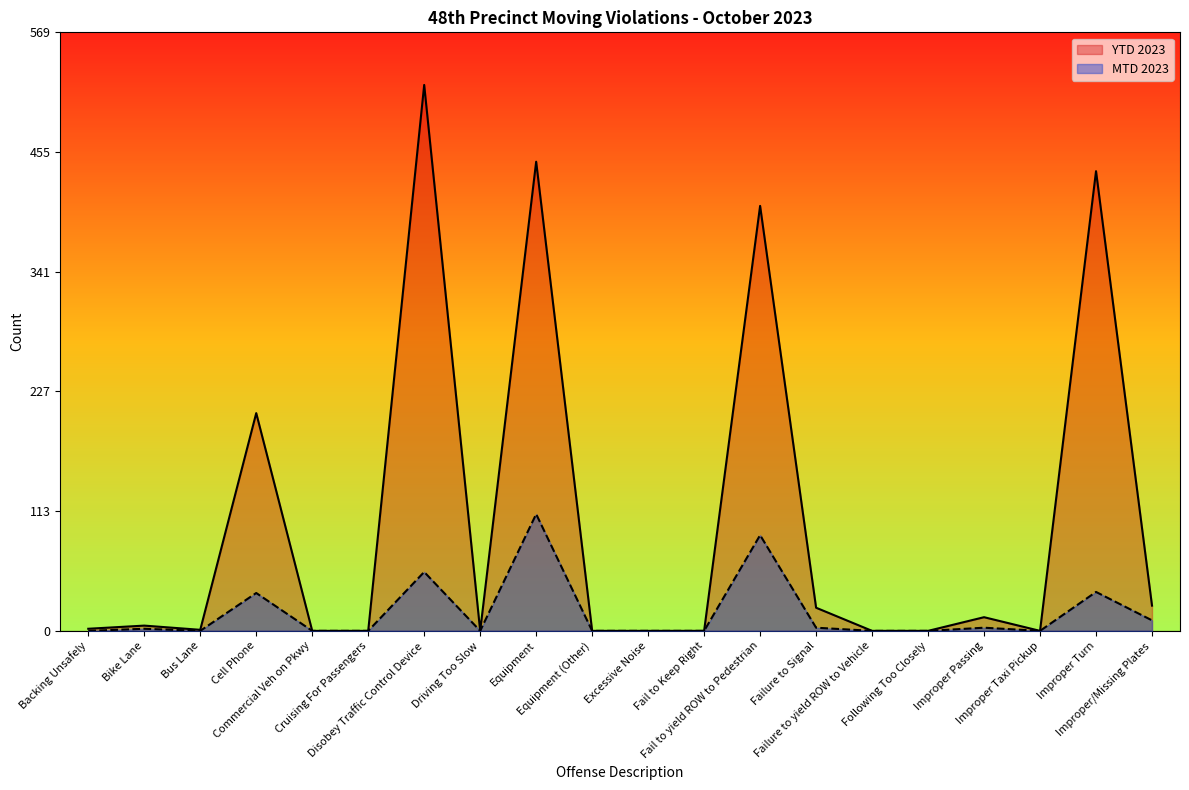

In MTD 2023, how many points are higher than both neighbors (excluding endpoints)?

7